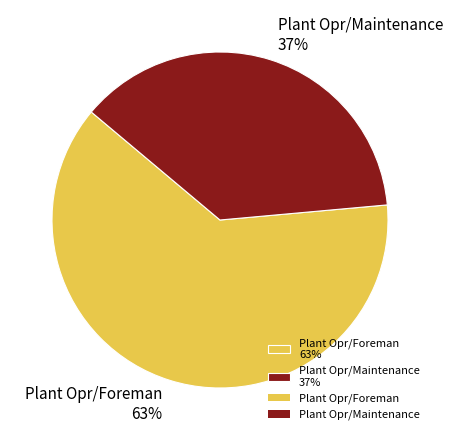

To the nearest percent, what portion does Plant Opr/Maintenance represent?

37%